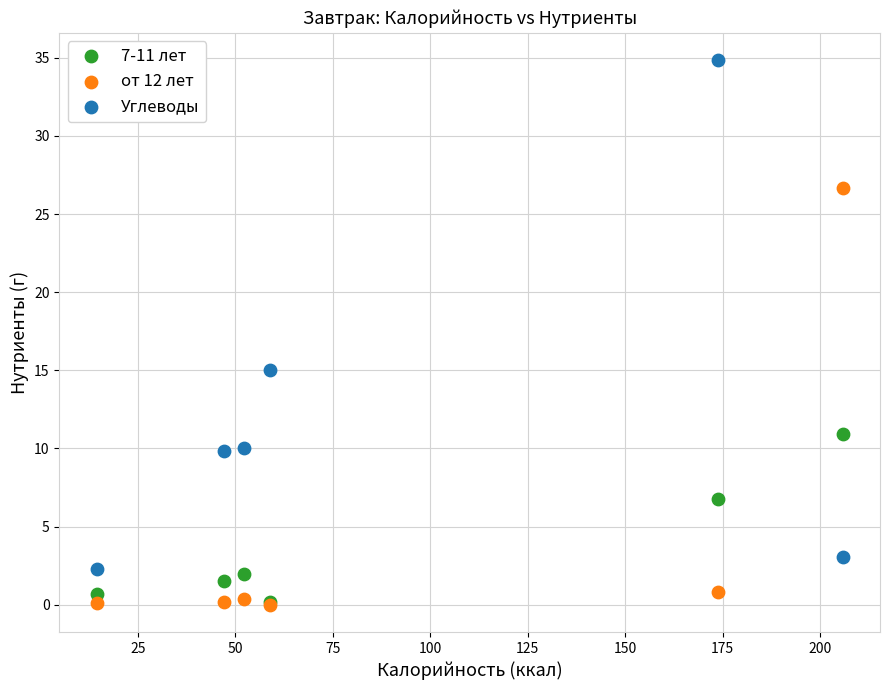

Across all series, what Y value is closest to 17?

15.0